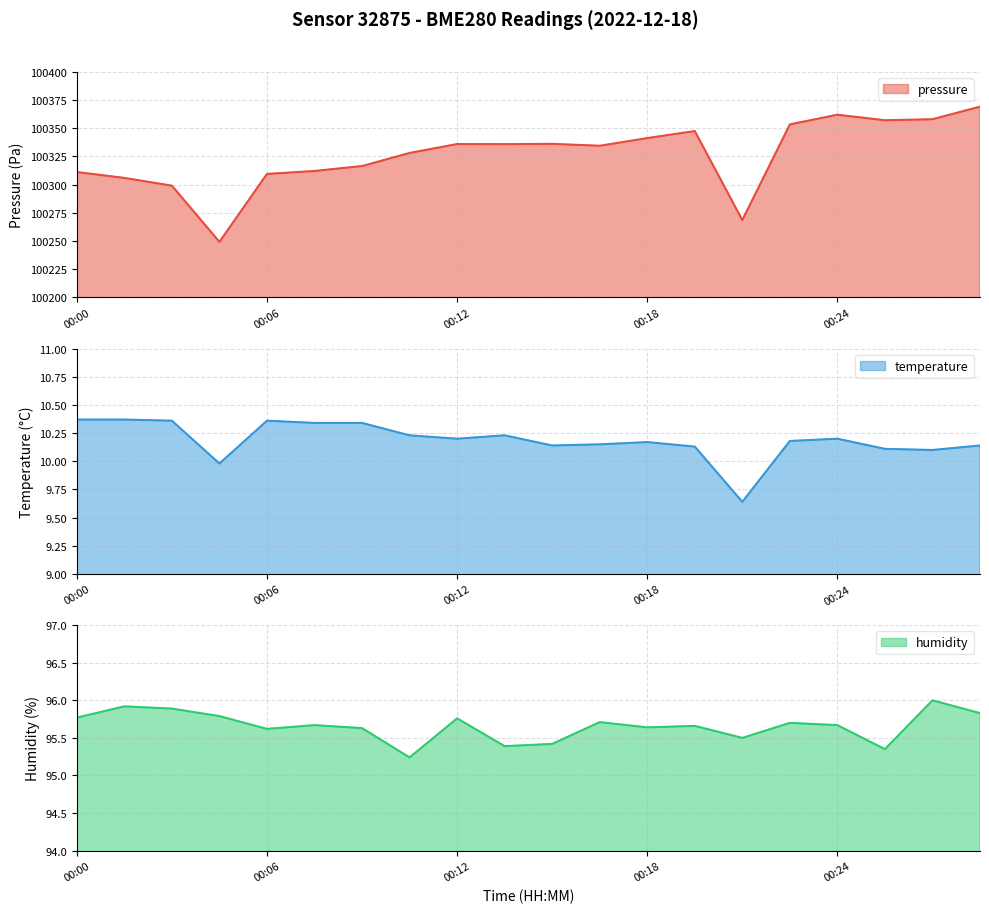

The pressure series shows 100347.5 at 00:20. True or false?

True